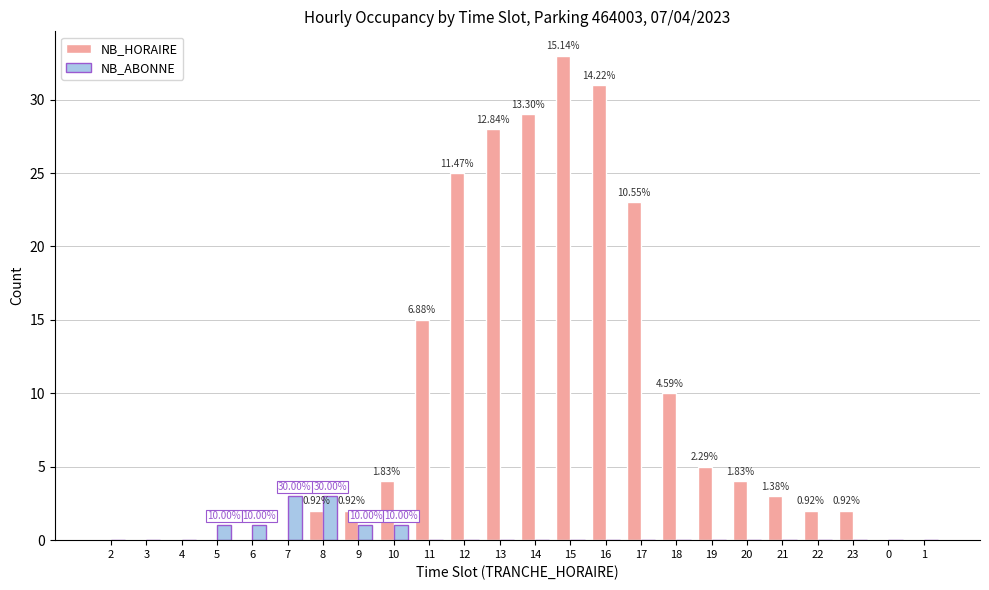

Are the bars grouped side by side (vs. stacked)?

Yes